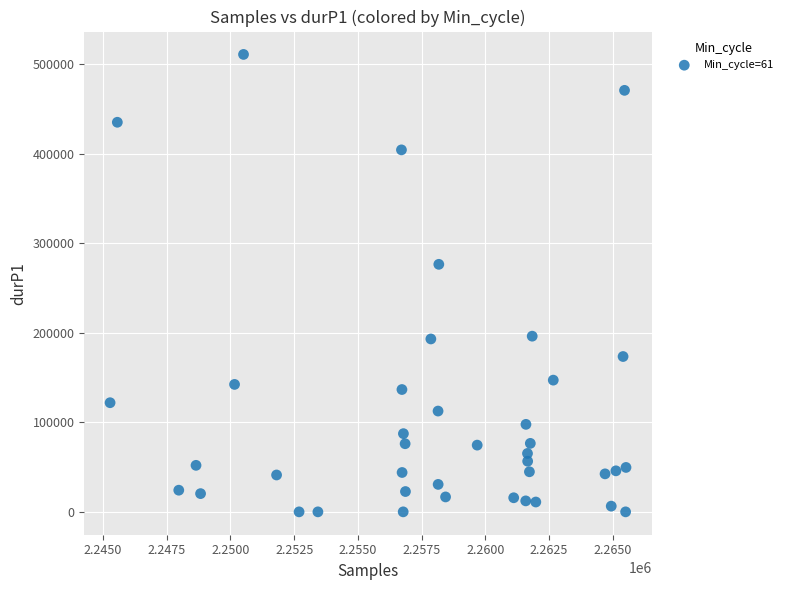

What Y value in the scatter plot is closest to 255432?

276443